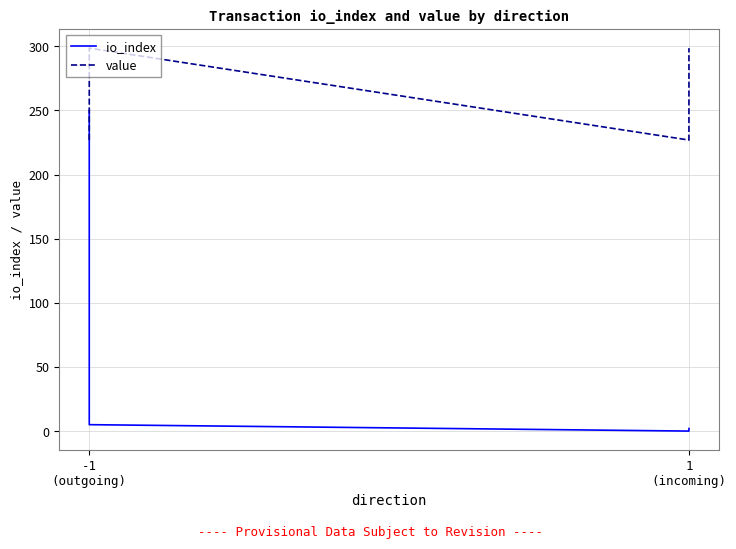

What is the difference between the maximum and minimum values in the value series?

71.7